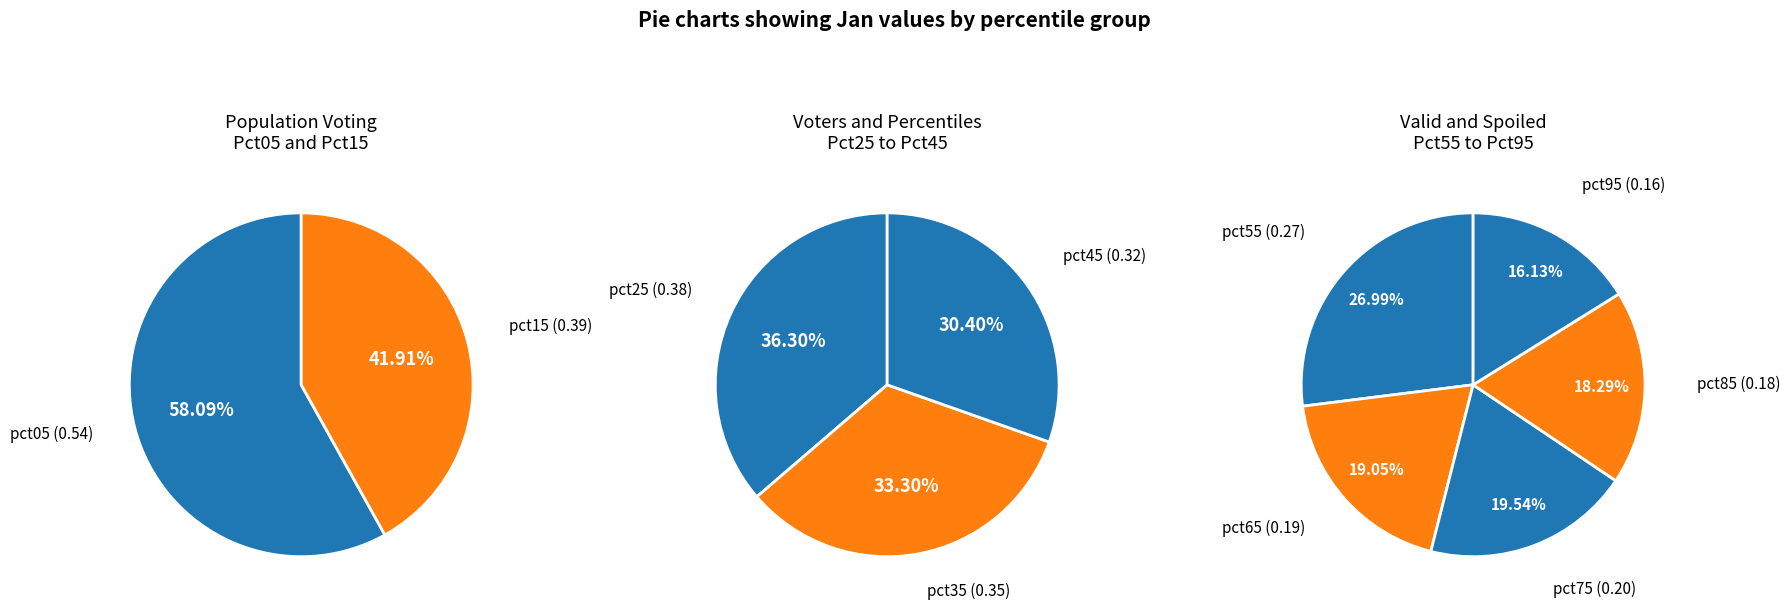

Count the number of slices in the pie.

10